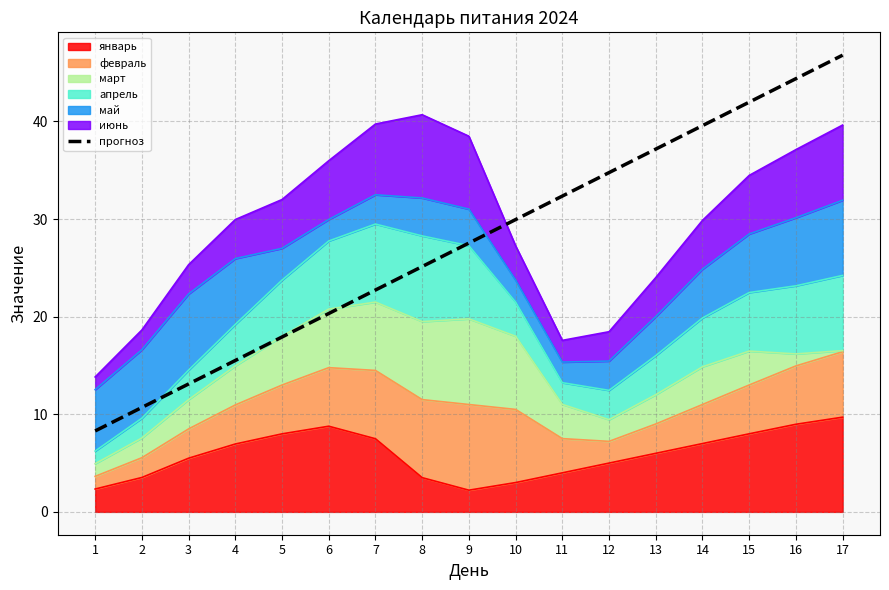

True or false: the data shows 18.0 at 3.

False